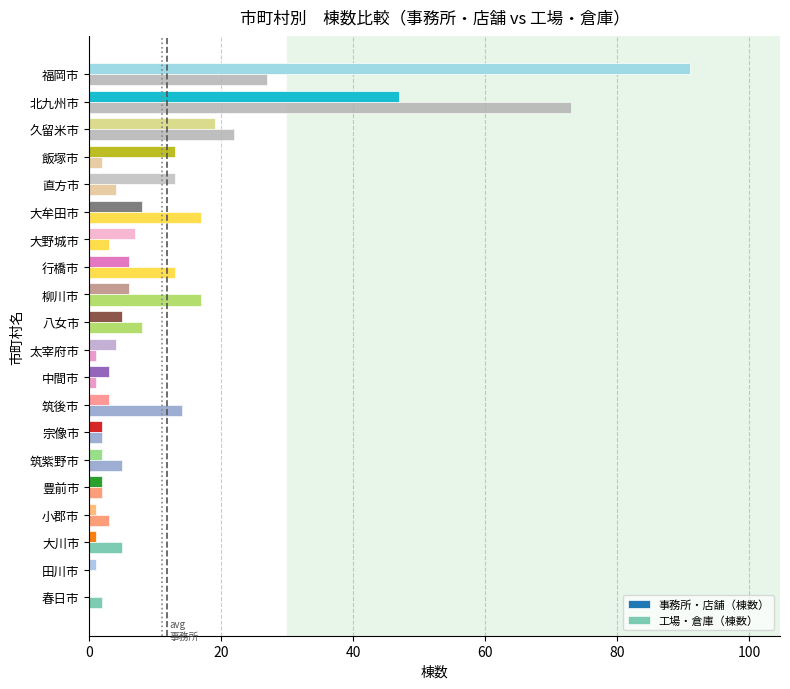

At which label does 工場・倉庫（棟数） reach its peak?

北九州市